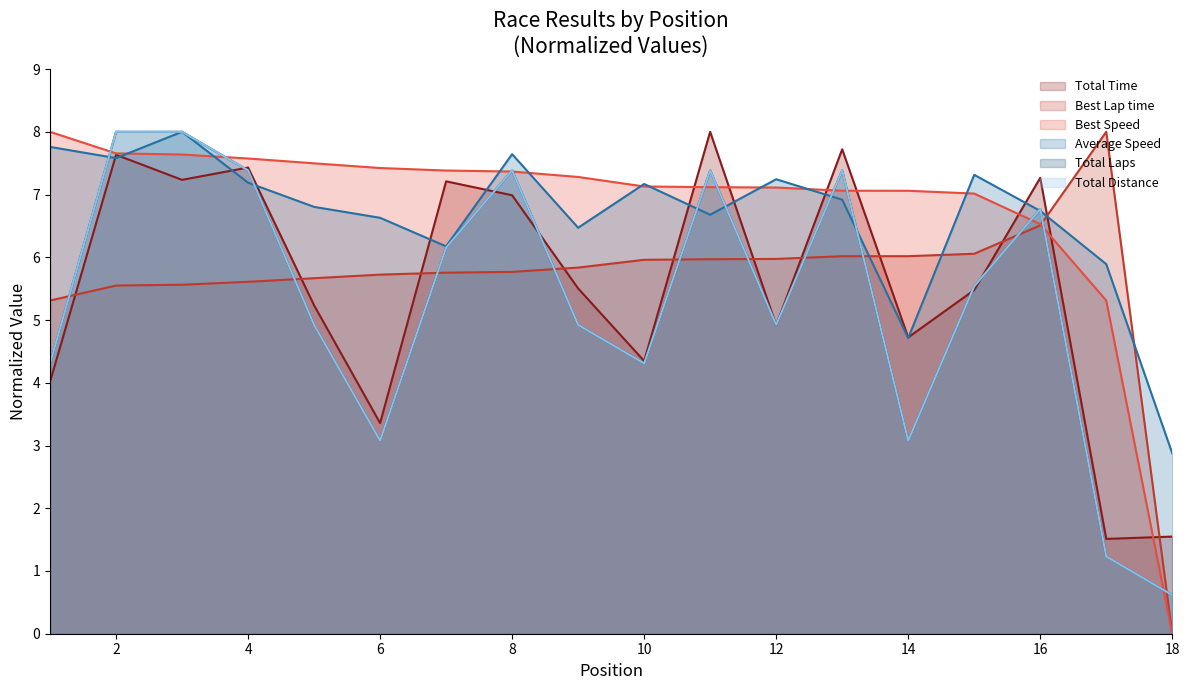

What is the greatest value displayed?

8.0